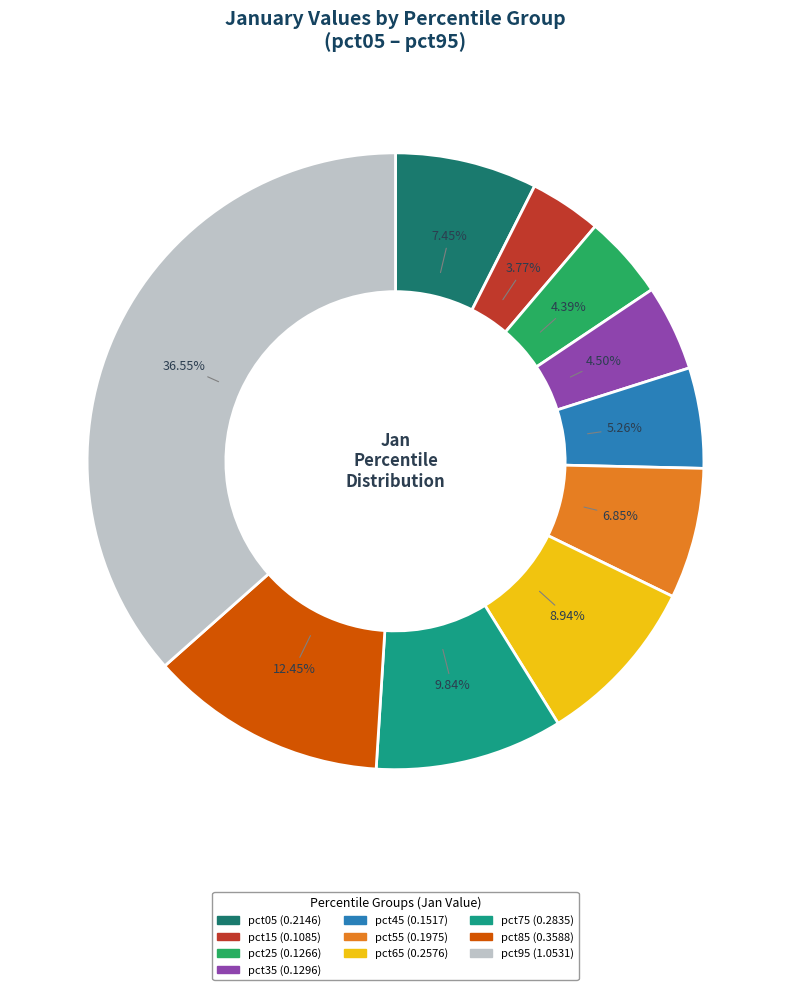

Does any single category account for the majority?

No